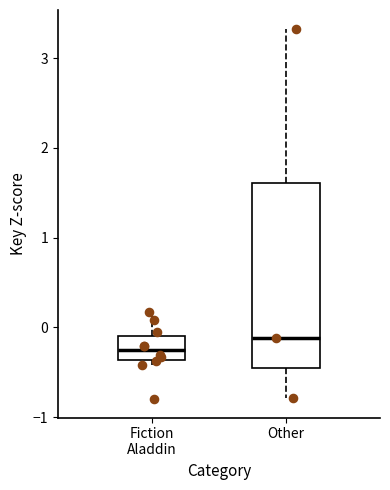

Which box has the highest median line?

Other